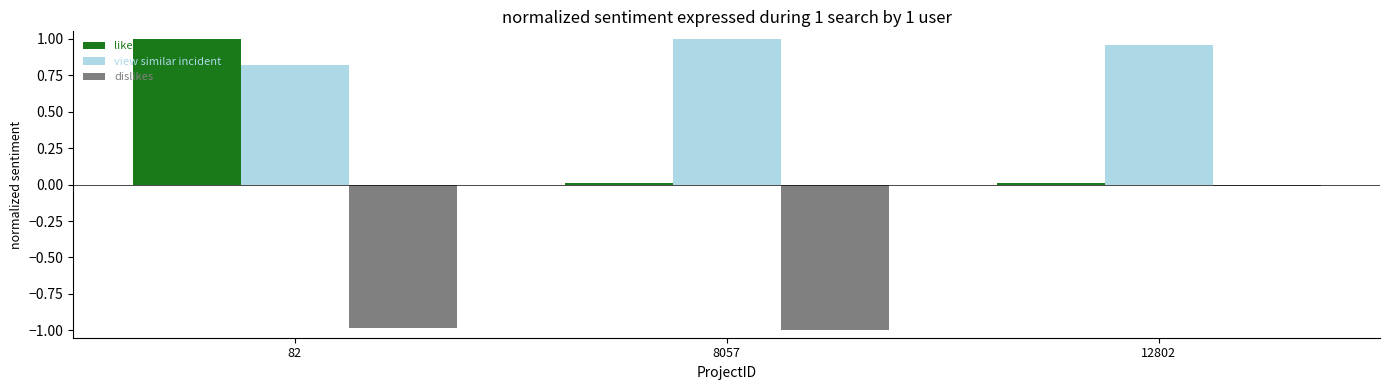

At which category is the sum across all series the highest?

12802